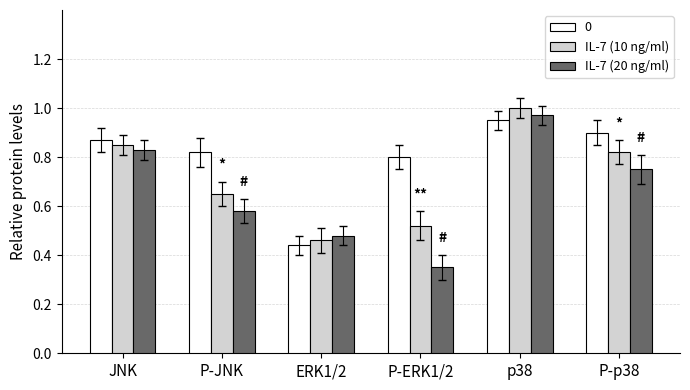

List the series in order of their overall mean, lowest first.

IL-7 (20 ng/ml), IL-7 (10 ng/ml), 0